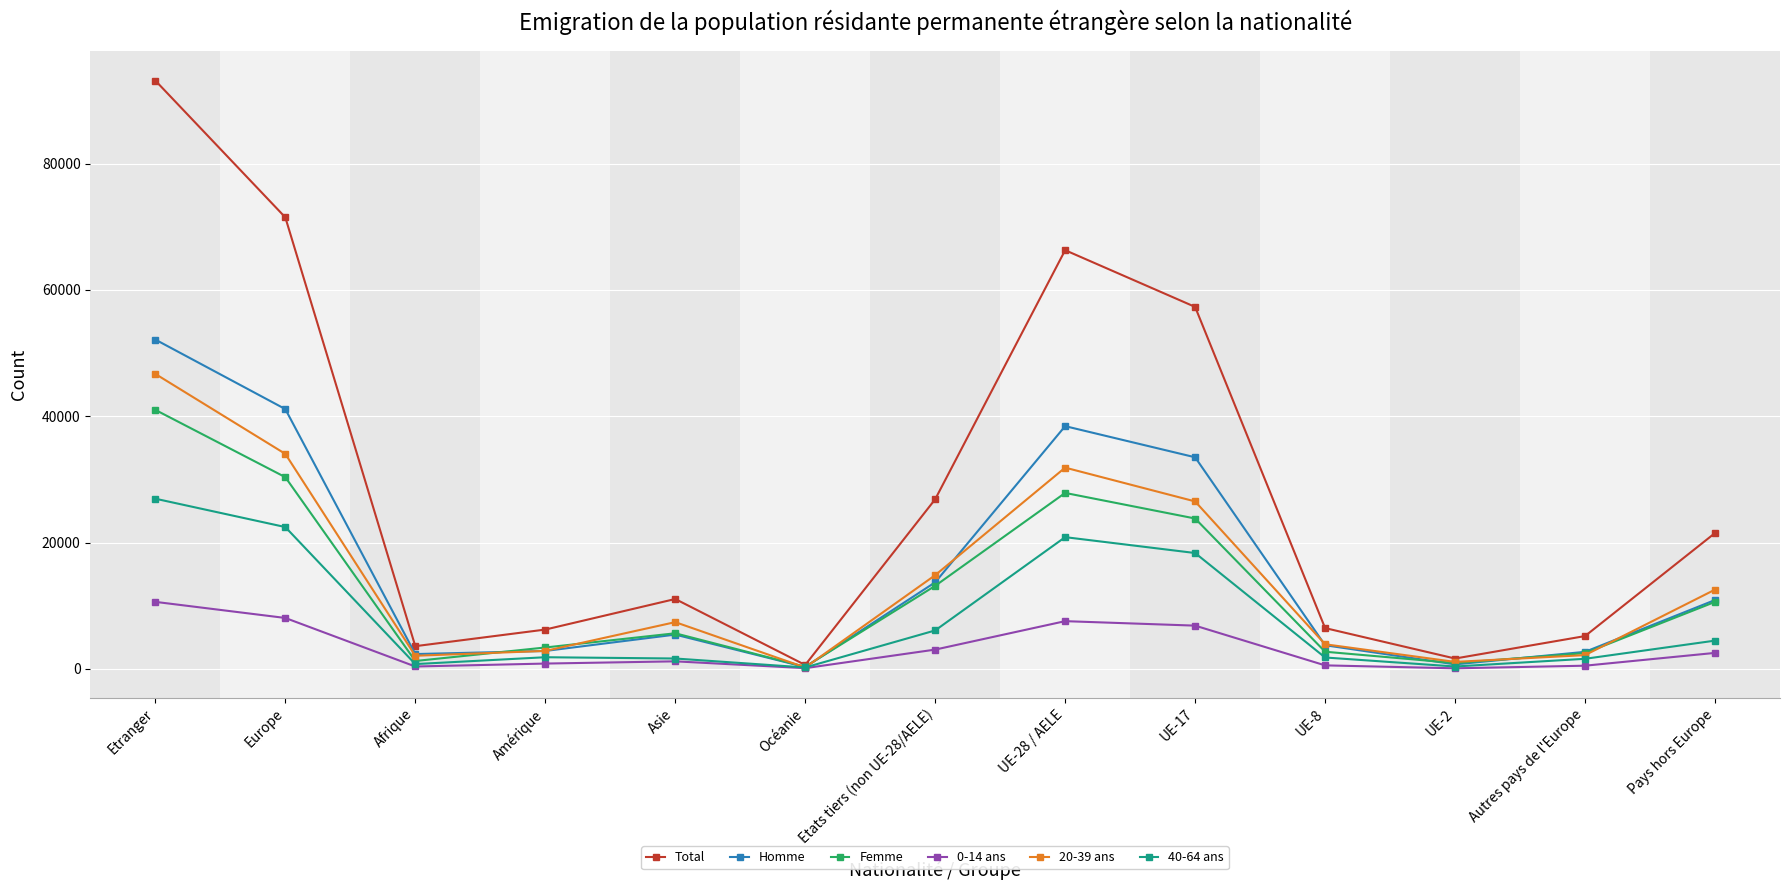

How many interior local valleys does the 20-39 ans series have?

3